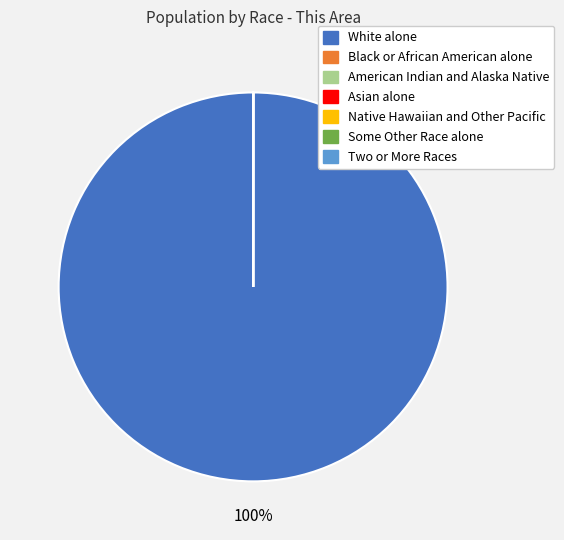

To the nearest percent, what is the difference between the largest and smallest slice percentages?

100%